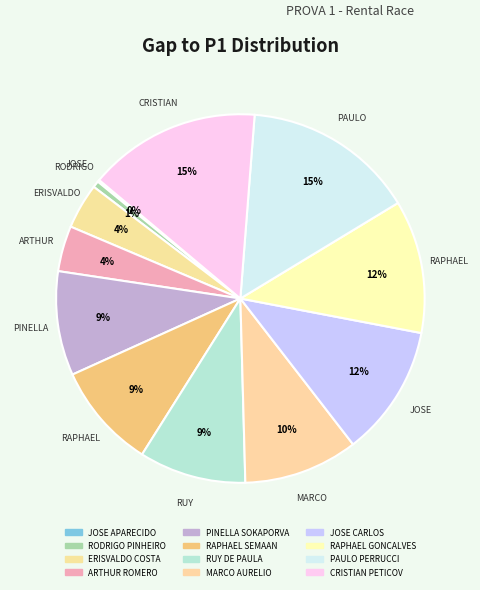

What is the change in value from RODRIGO PINHEIRO to ERISVALDO COSTA?

+9.2